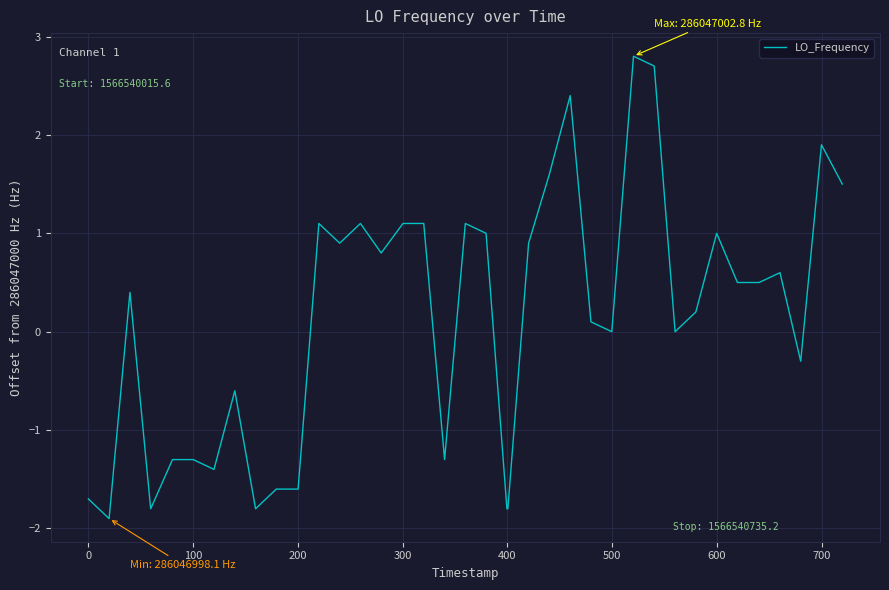

Does the chart display data point markers on the line(s)?

No